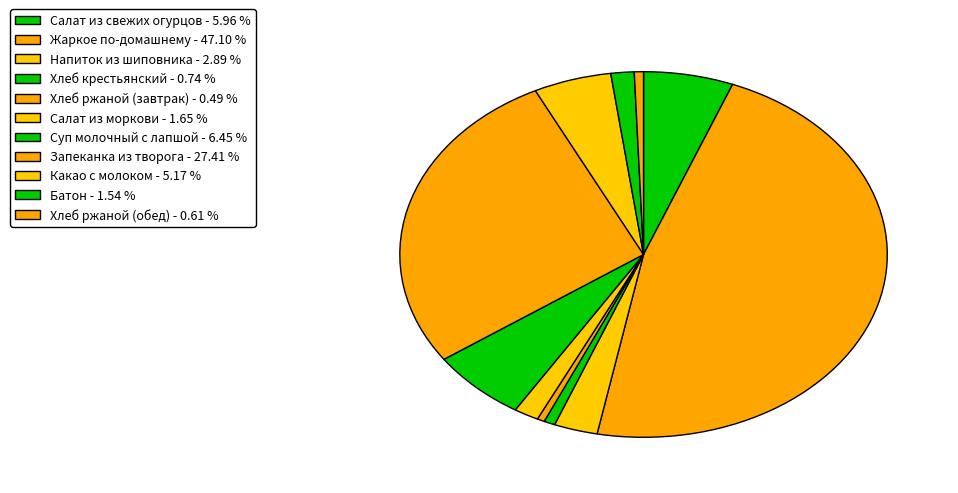

To the nearest percent, what is the average slice percentage?

9%